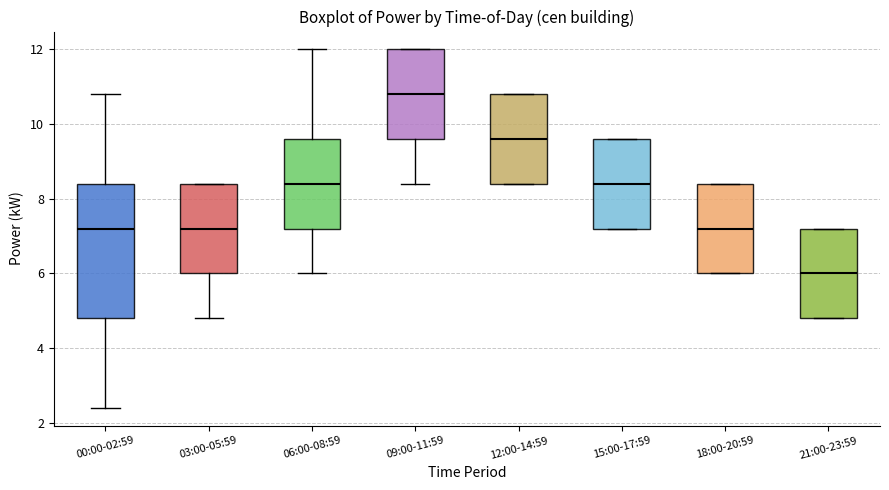

Where does the median line of the box for 21:00-23:59 sit on the y-axis? The values are not printed on the chart, so give them approximately, as read against the axis.

6.0